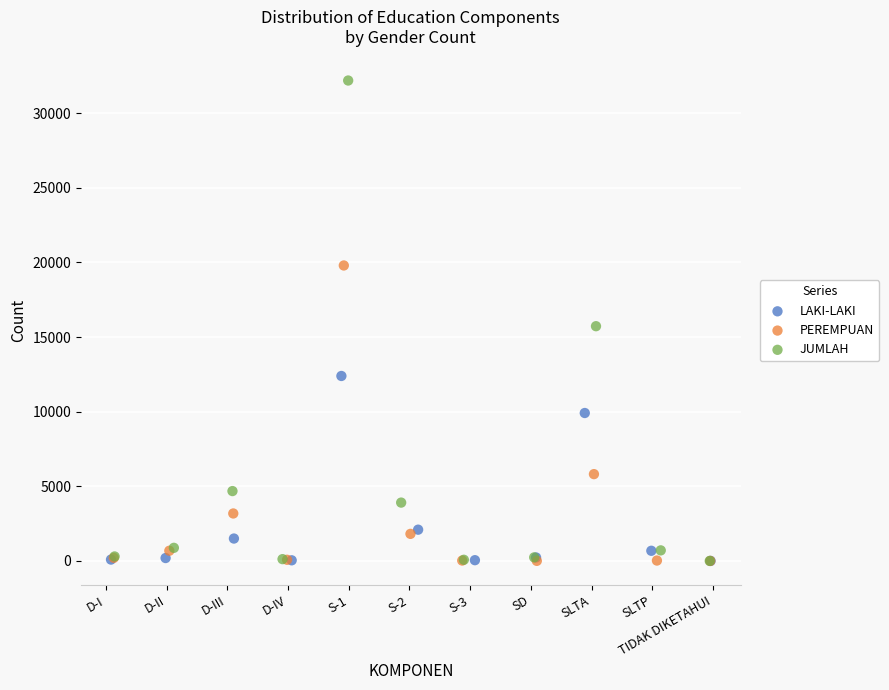

Which series has the widest spread of Y values?

JUMLAH